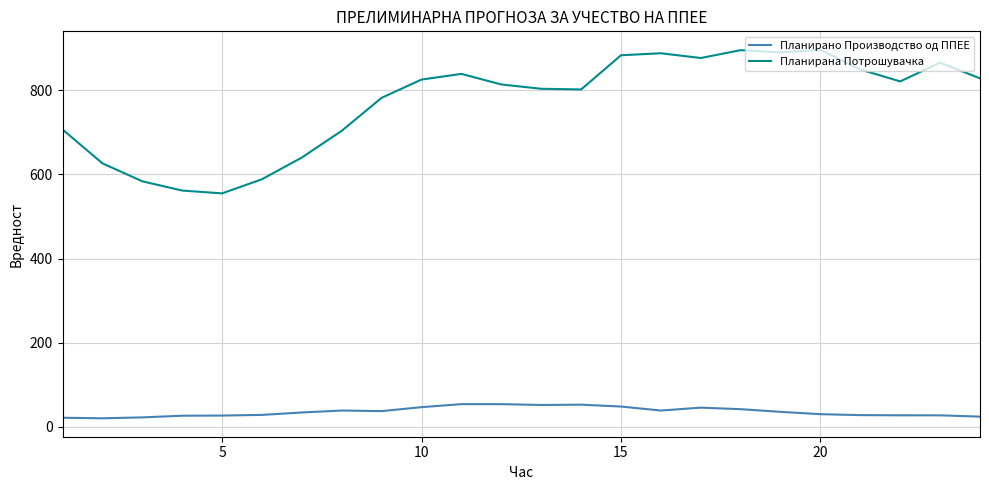

List the series in order of their overall mean, highest first.

Планирана Потрошувачка, Планирано Производство од ППЕЕ